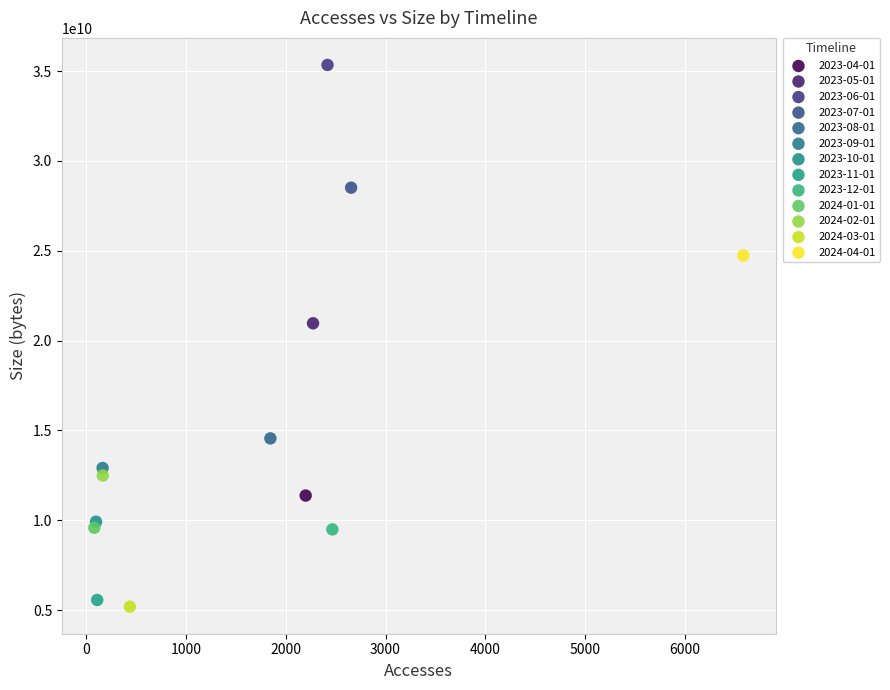

What are all the series names shown in the legend?

2023-04-01, 2023-05-01, 2023-06-01, 2023-07-01, 2023-08-01, 2023-09-01, 2023-10-01, 2023-11-01, 2023-12-01, 2024-01-01, 2024-02-01, 2024-03-01, 2024-04-01